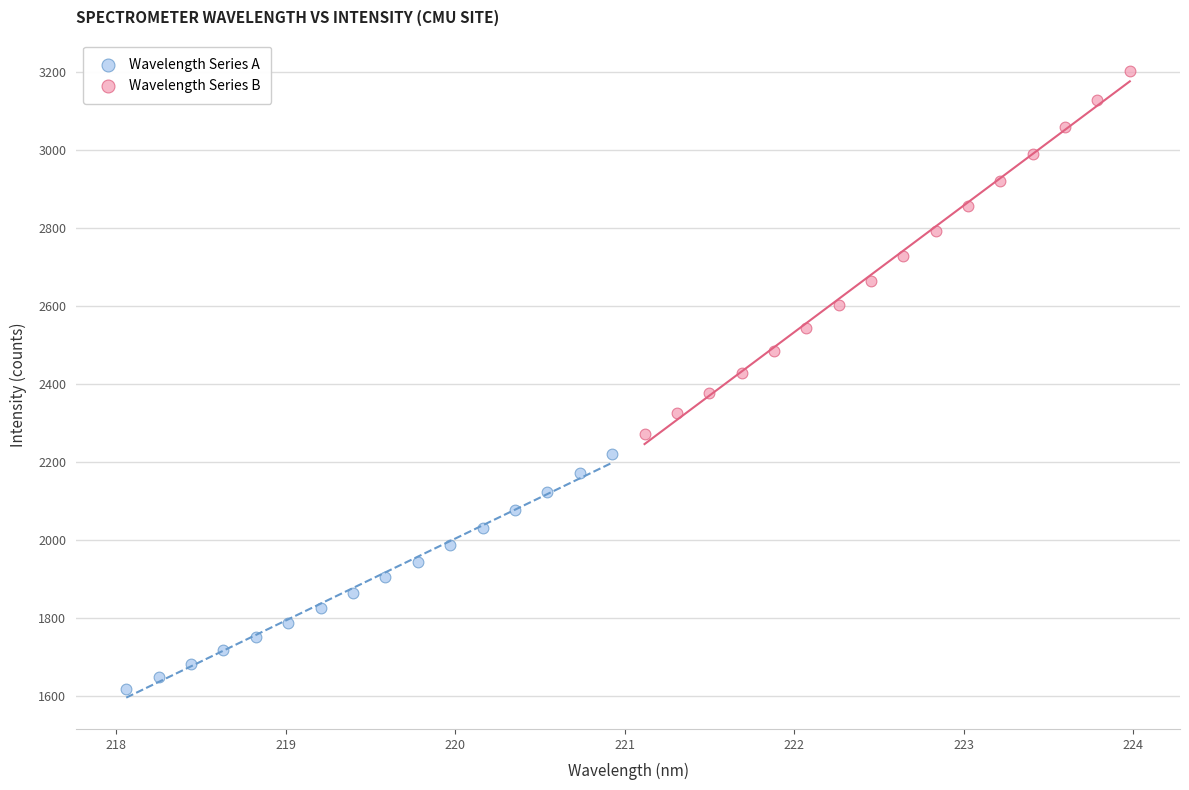

Which series has the widest spread of Y values?

Wavelength Series B